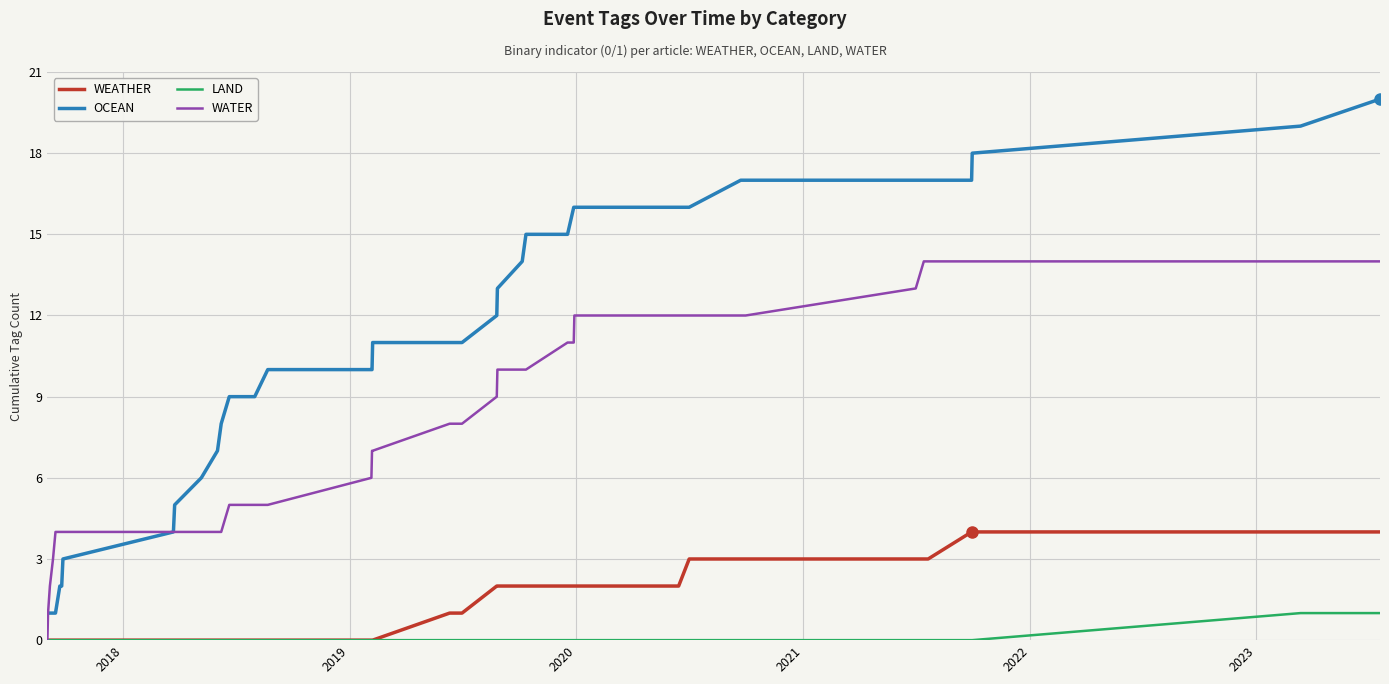

At how many categories does at least one series exceed 7?

28